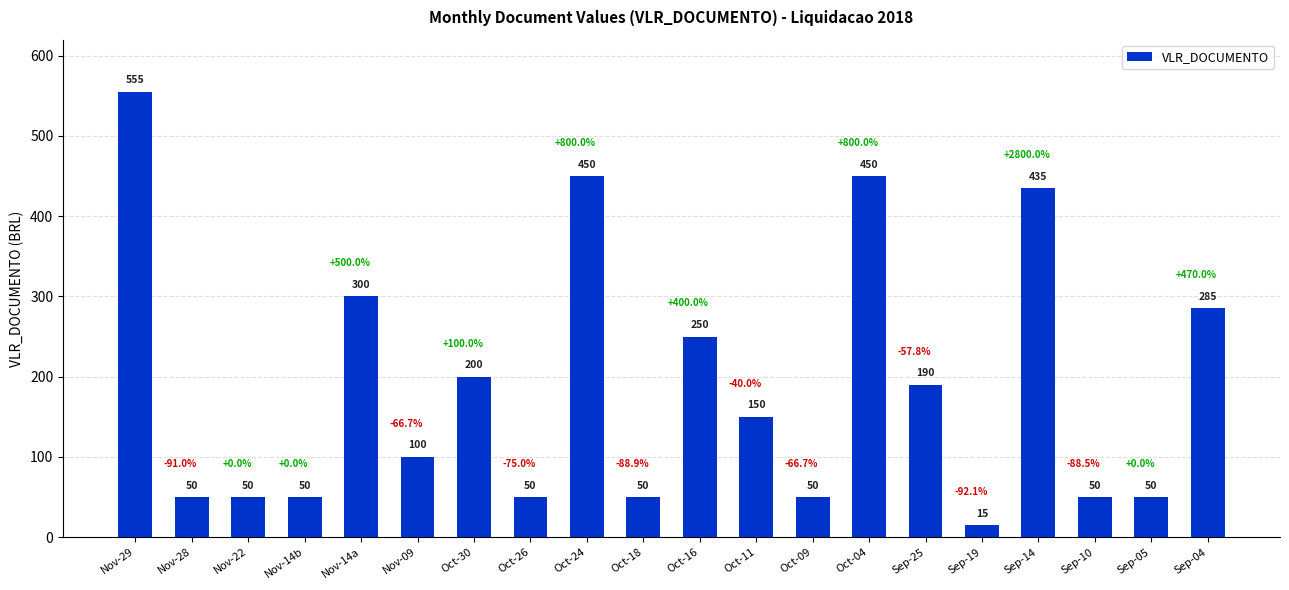

What is the sum of all values?

3780